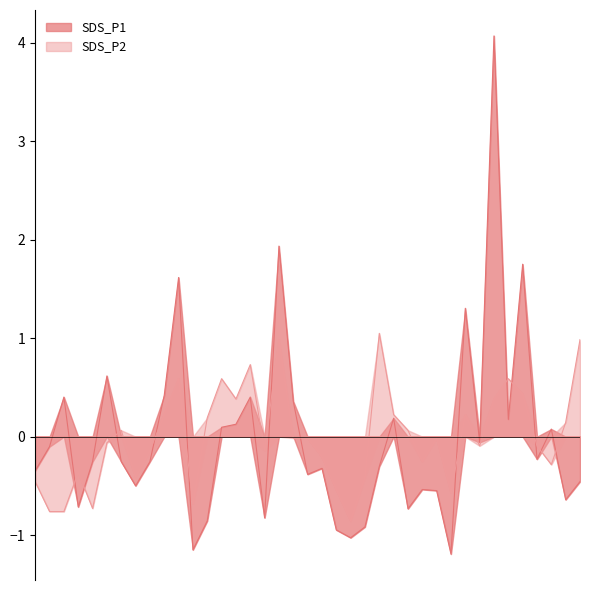

Reading left to right, extract all data points from this chart.

SDS_P1: -0.3	-0.1	0.4	-0.7	-0.3	0.6	-0.3	-0.5	-0.3	0.4	1.6	-1.1	-0.9	0.1	0.1	0.4	-0.8	1.9	0.4	-0.4	-0.3	-0.9	-1.0	-0.9	-0.3	0.2	-0.7	-0.5	-0.5	-1.2	1.3	-0.1	4.1	0.2	1.8	-0.2	0.1	-0.6	-0.5
SDS_P2: -0.5	-0.8	-0.8	-0.4	-0.7	-0.1	0.1	-0.4	-0.1	0.2	0.6	-0.7	0.2	0.6	0.4	0.7	-0.1	1.0	-0.0	-0.0	-0.2	-0.5	-0.9	-0.4	1.0	0.2	0.1	-0.3	-0.0	-0.6	0.2	-0.1	0.4	0.6	0.4	-0.1	-0.3	0.1	1.0